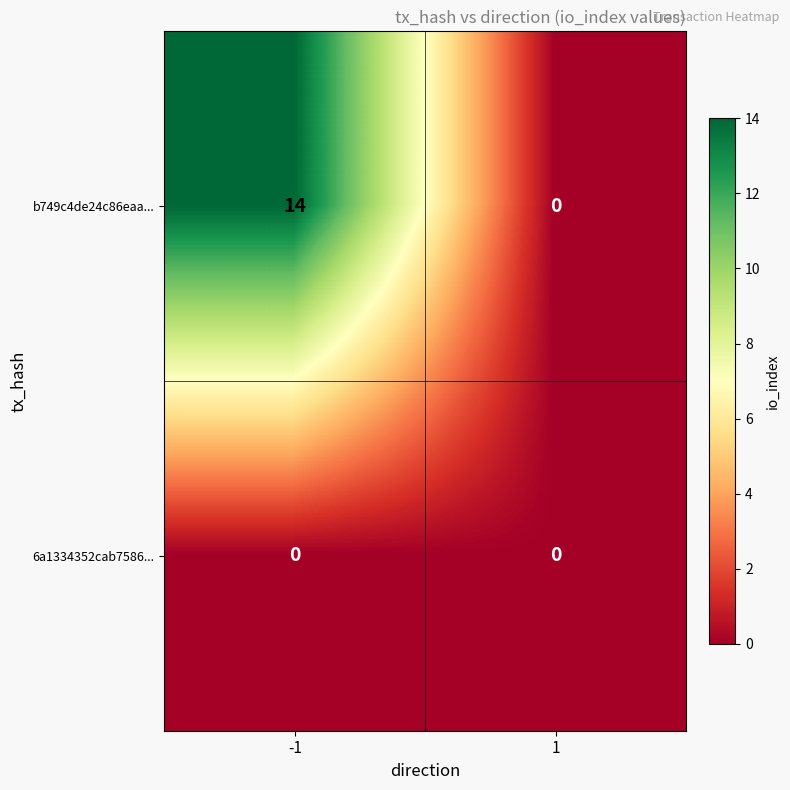

Which series changed the most between -1 and 1?

b749c4de24c86eaa...